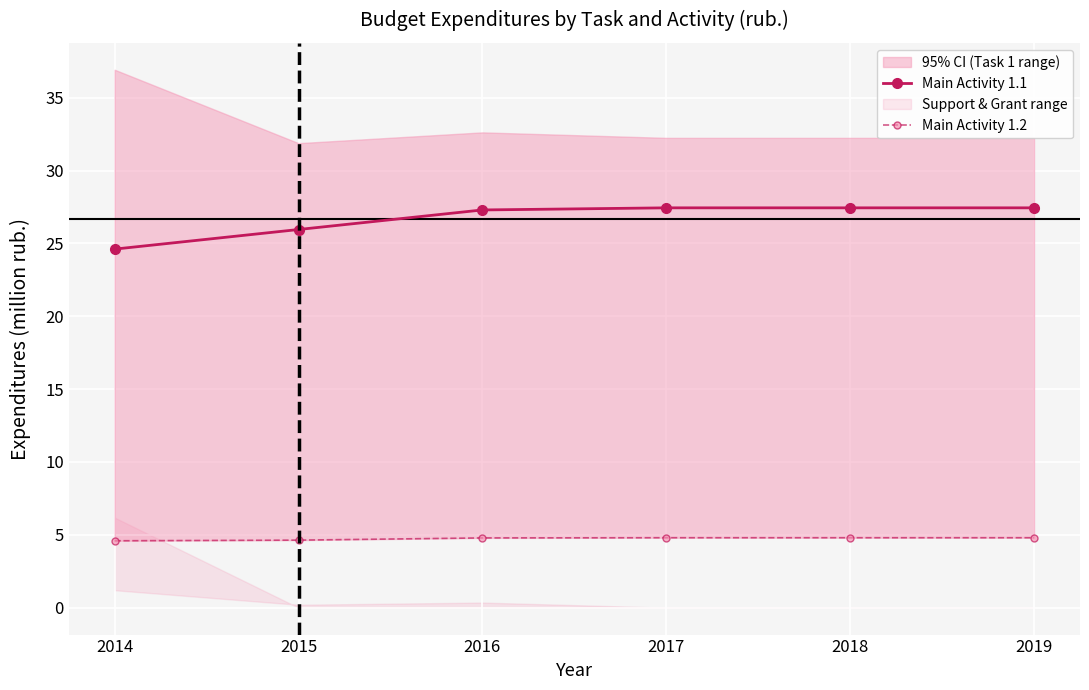

List the series in order of their overall mean, lowest first.

Main Activity 1.2, Main Activity 1.1